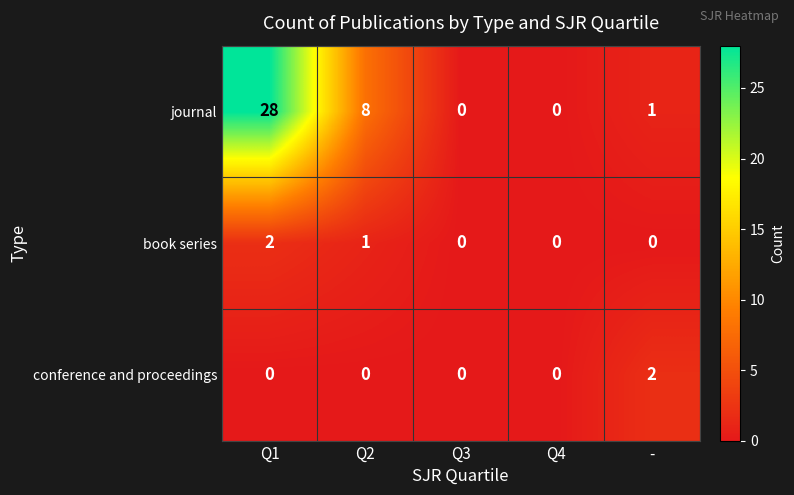

Which series changed the most between Q1 and Q4?

journal